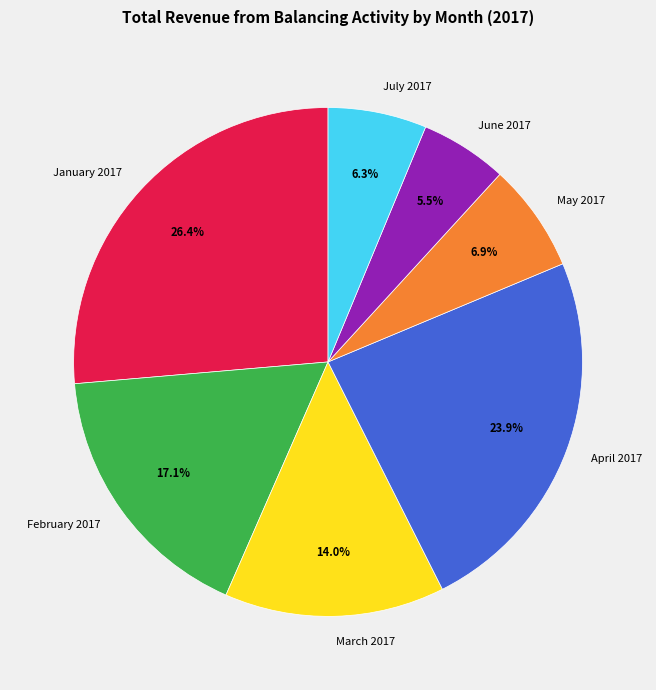

Rank the categories by value from lowest to highest.

June 2017, July 2017, May 2017, March 2017, February 2017, April 2017, January 2017